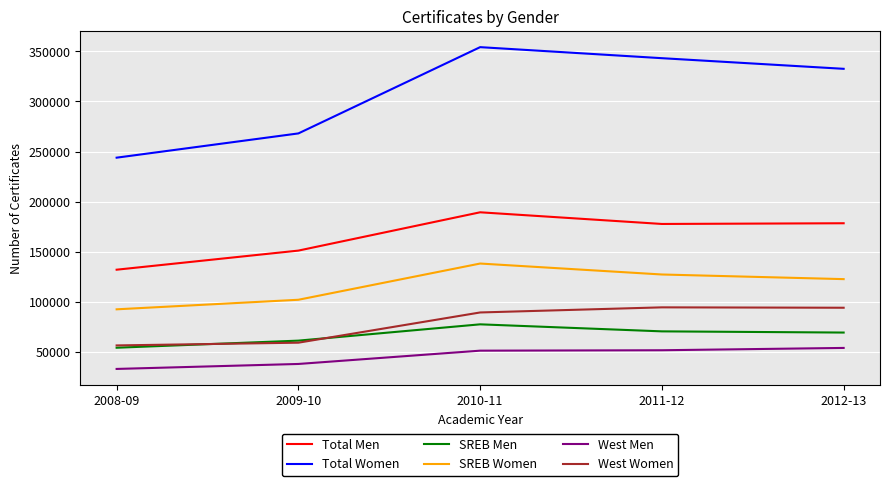

At which label does Total Men reach its peak?

2010-11